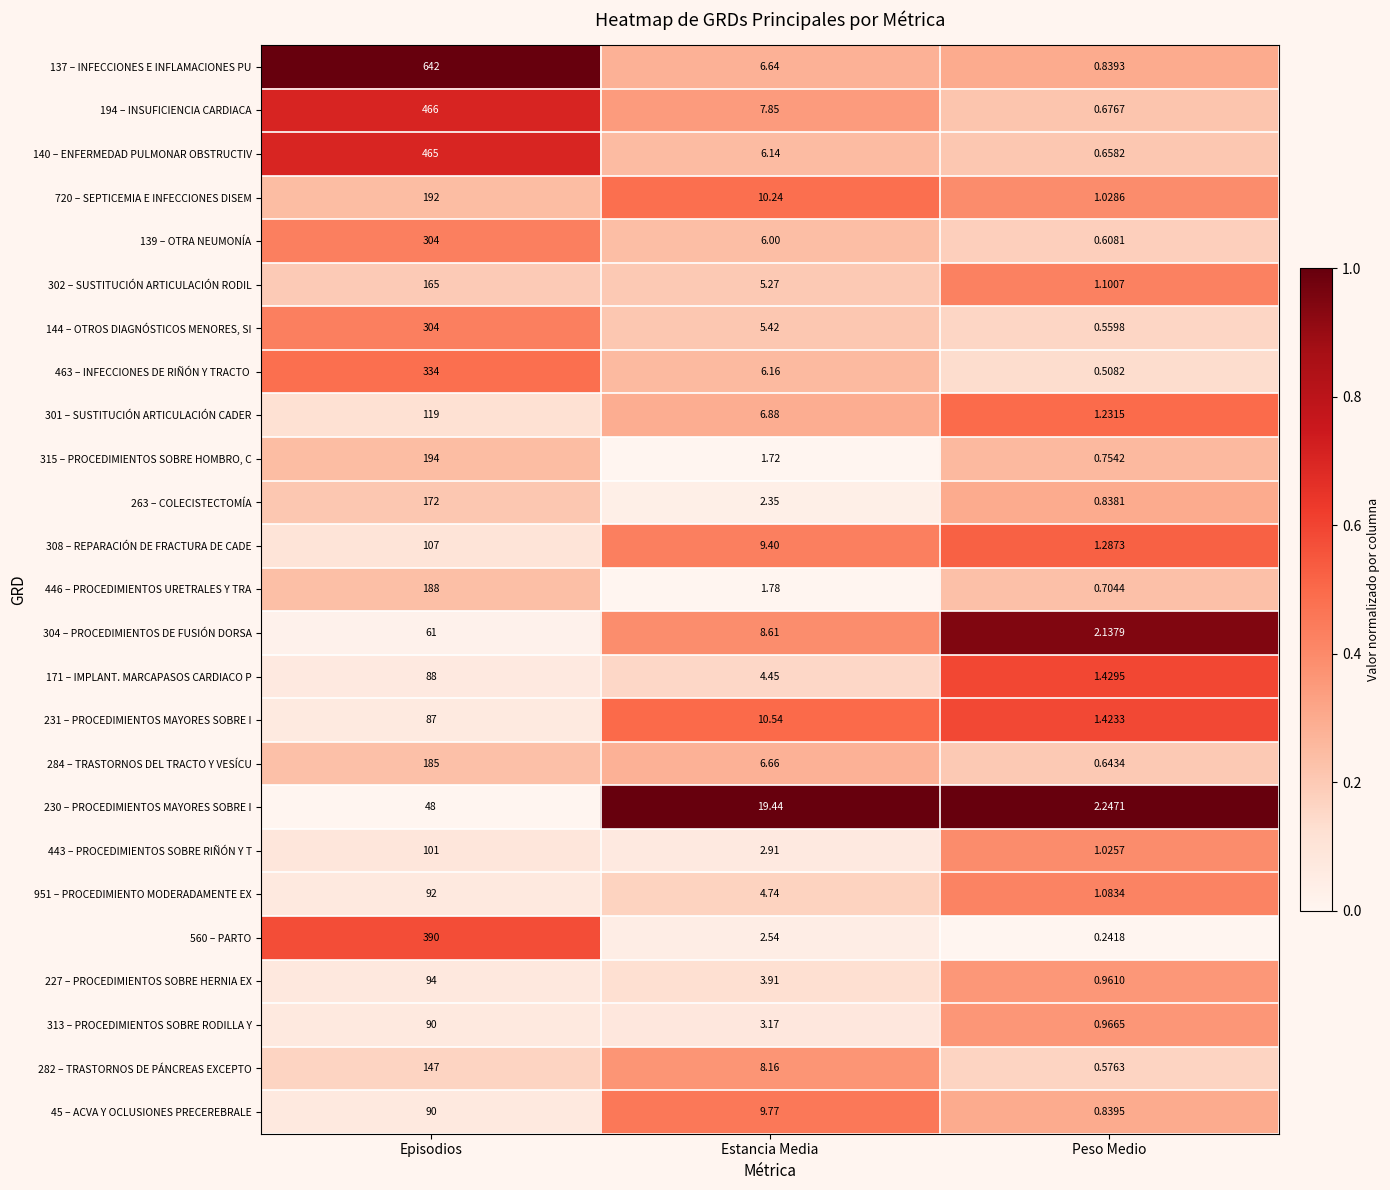

Is the value of 315 – PROCEDIMIENTOS SOBRE HOMBRO, C at Episodios greater than the value of 308 – REPARACIÓN DE FRACTURA DE CADE at Peso Medio?

Yes